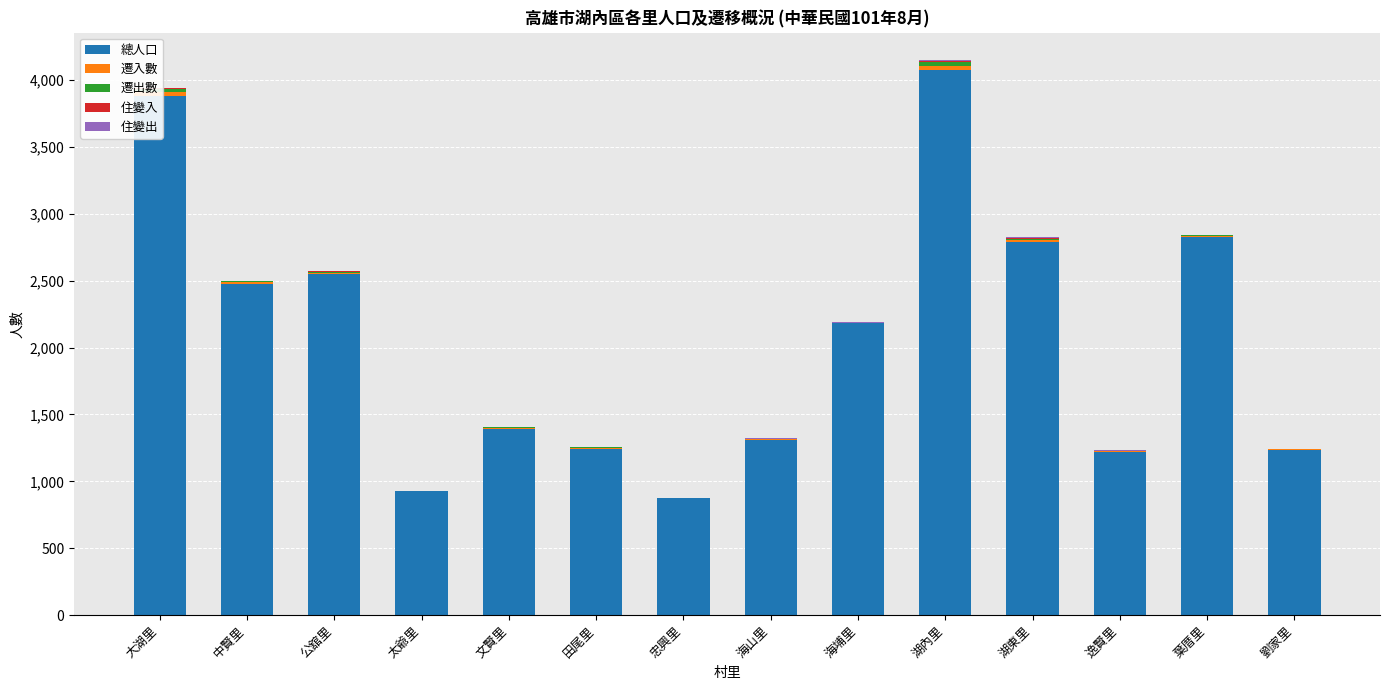

What is the maximum value shown in the chart?

4076